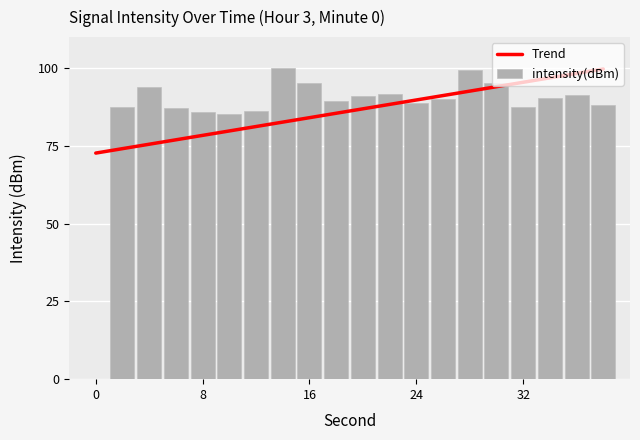

What is the sum of all intensity(dBm) values?

1724.5